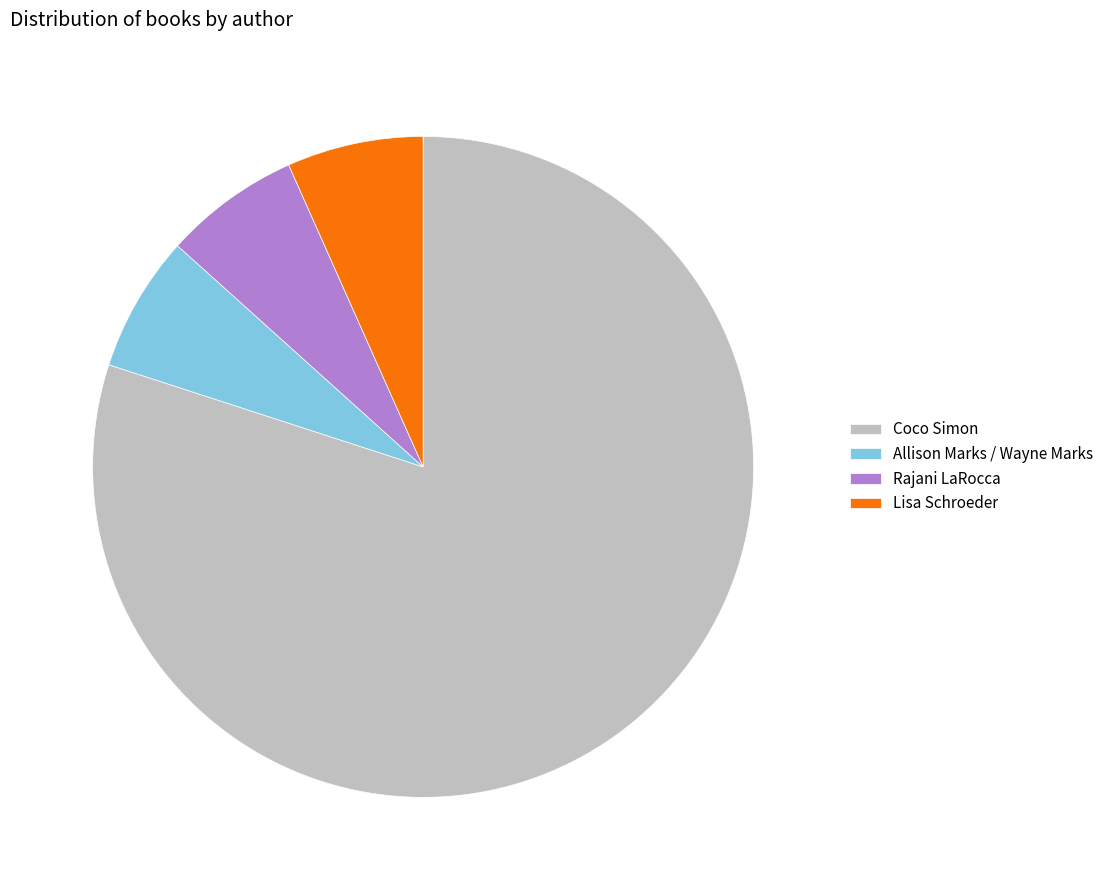

True or false: Lisa Schroeder accounts for 15% of the total.

False